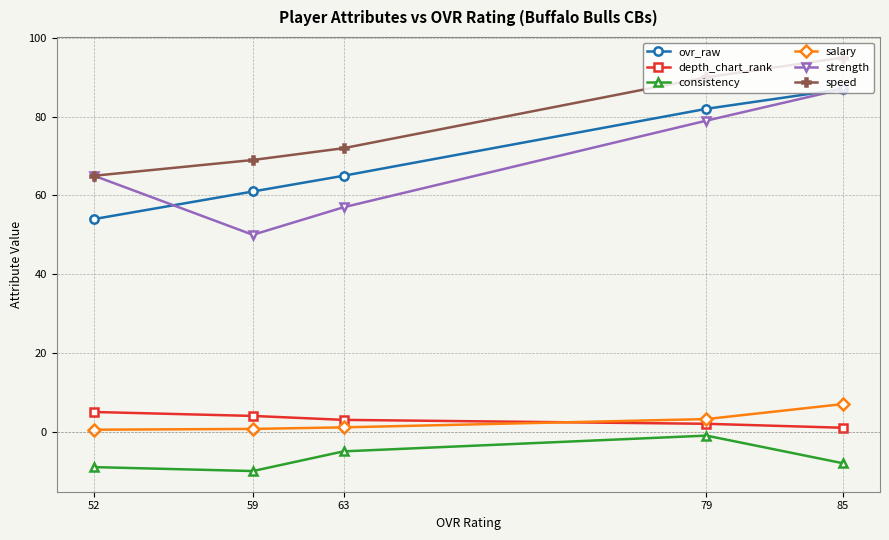

At how many categories does at least one series exceed 15?

5